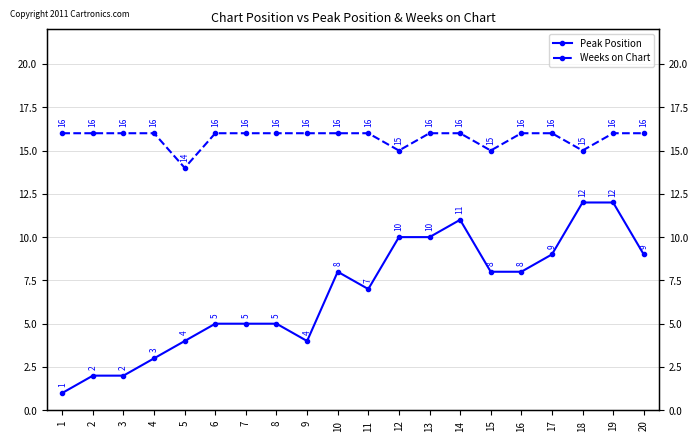

At which label is Peak Position closest to 6?

6